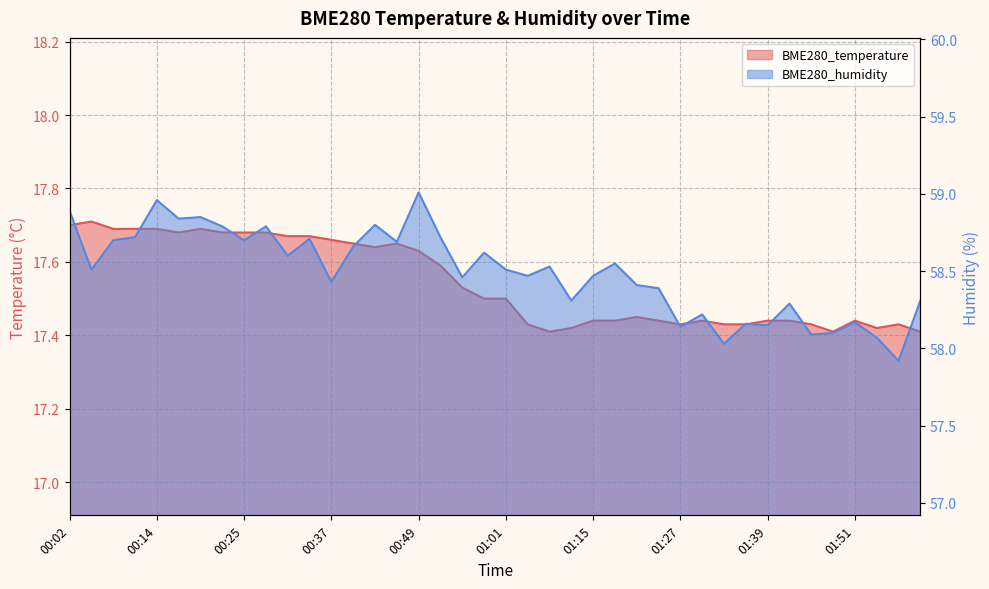

True or false: BME280_temperature and BME280_humidity cross at least once.

False